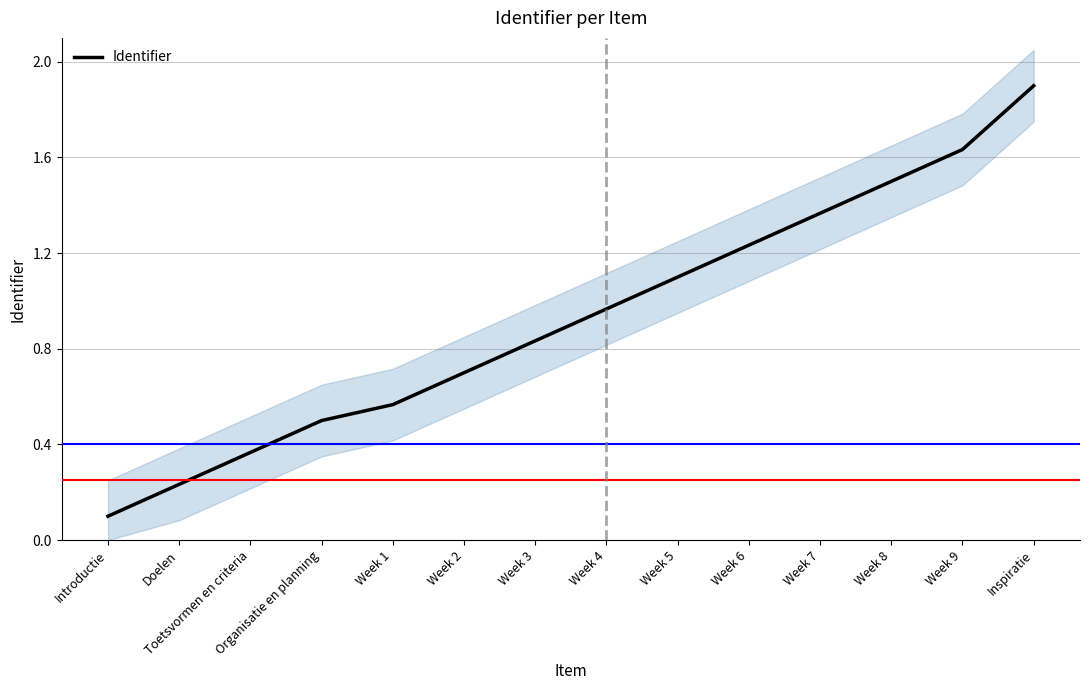

Reading left to right, list all the values displayed in this chart.

Introductie=0.1	Doelen=0.2	Toetsvormen en criteria=0.4	Organisatie en planning=0.5	Week 1=0.6	Week 2=0.7	Week 3=0.8	Week 4=1.0	Week 5=1.1	Week 6=1.2	Week 7=1.4	Week 8=1.5	Week 9=1.6	Inspiratie=1.9